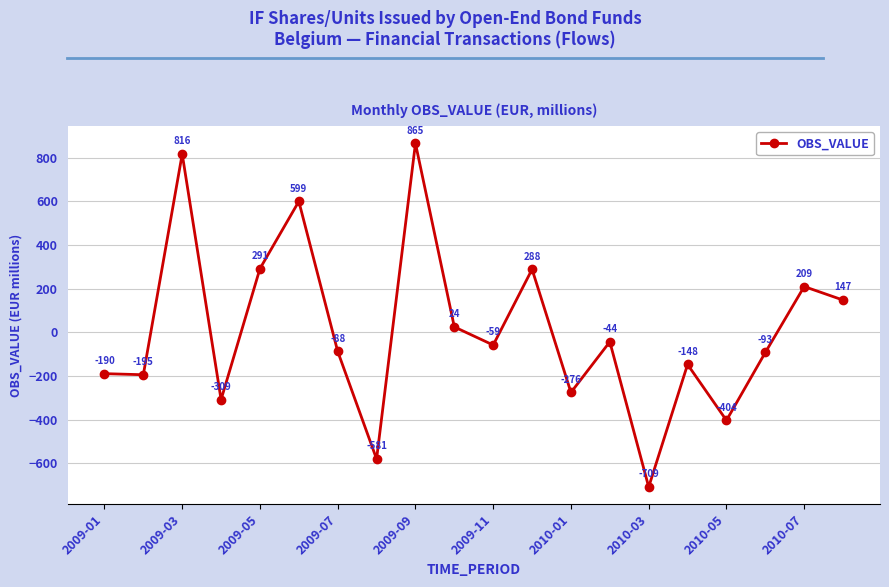

How many values are below -59?

10